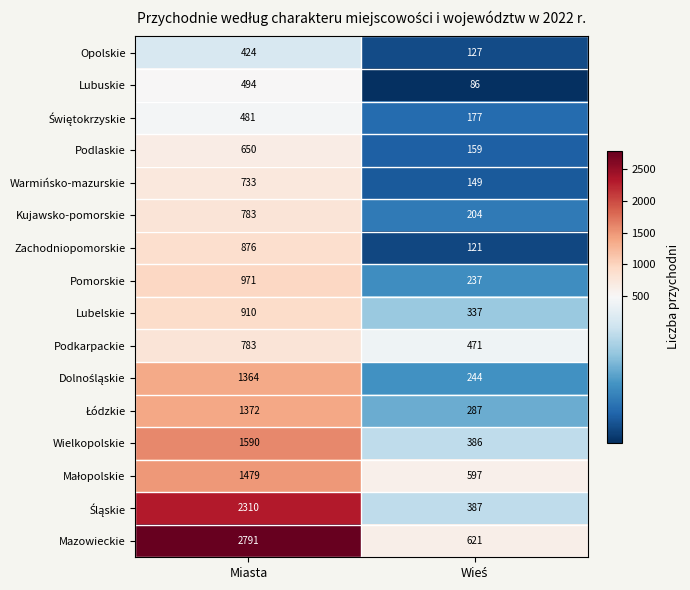

What is the greatest value displayed?

2791